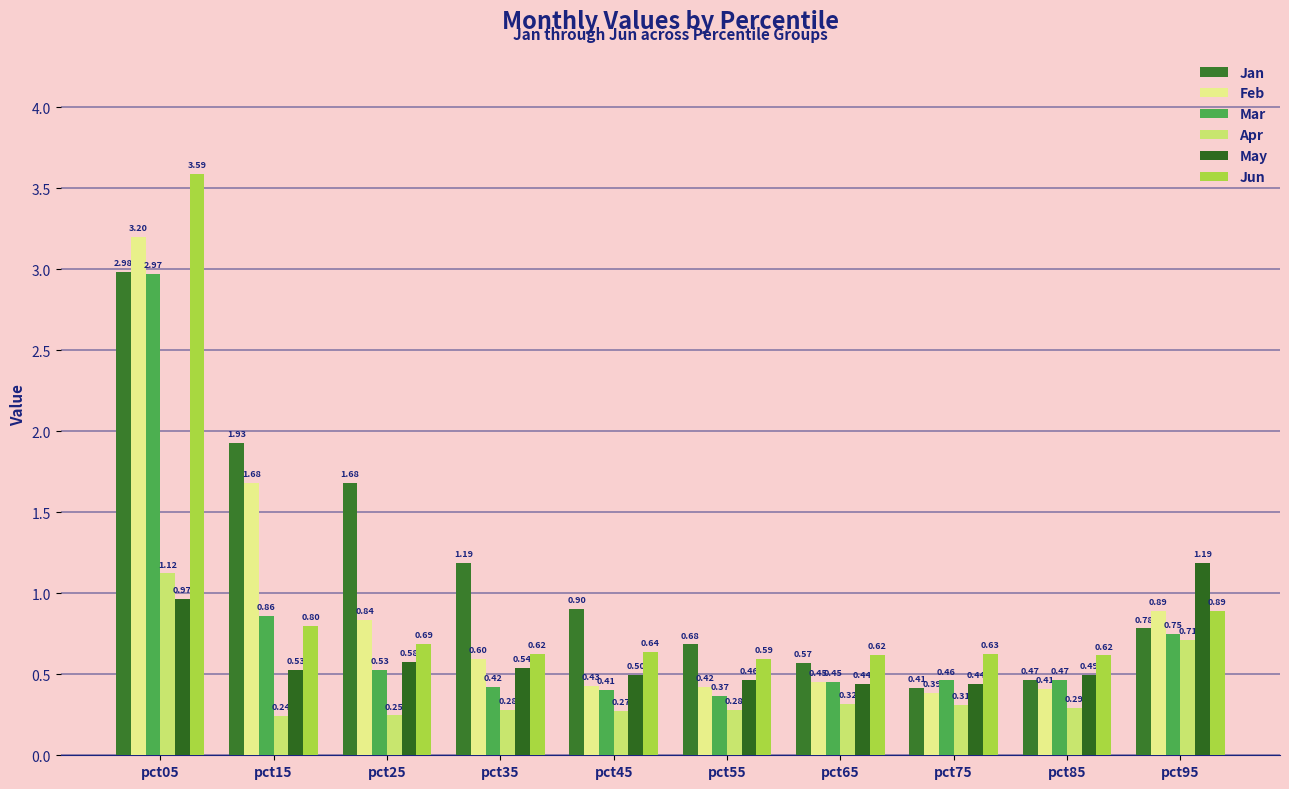

Which label corresponds to the smallest value in the chart?

pct15